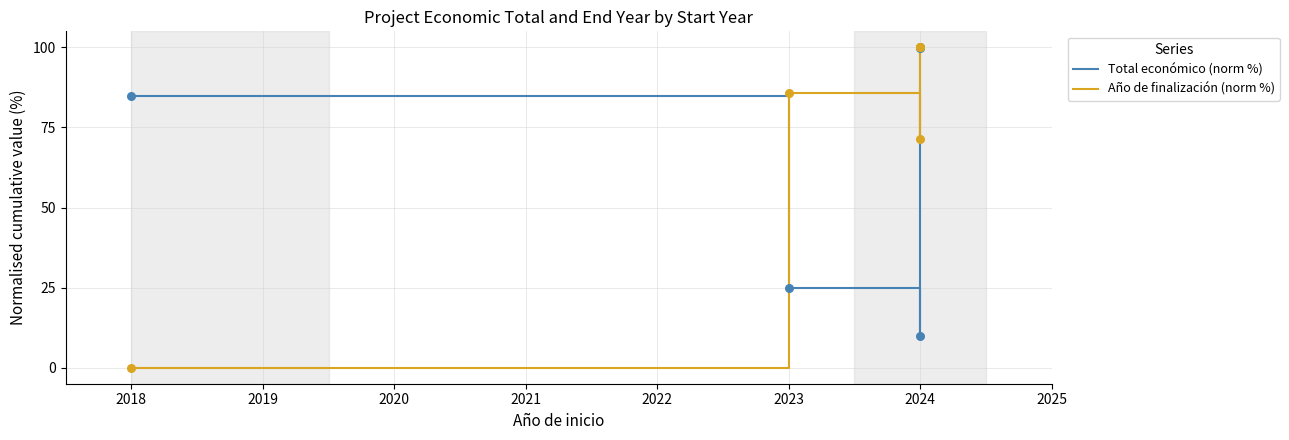

Which series has the widest spread of Y values?

Año de finalización (norm %)